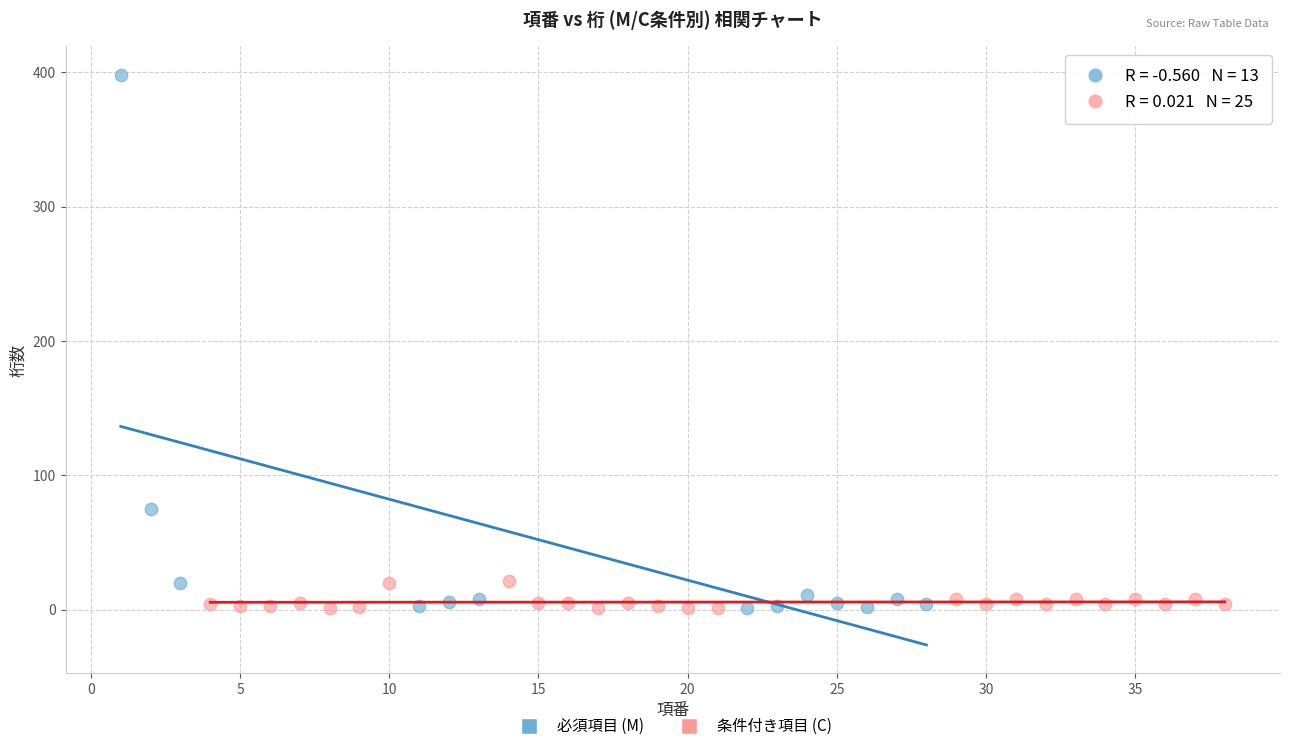

Which series reaches the maximum Y coordinate?

必須項目 (M)